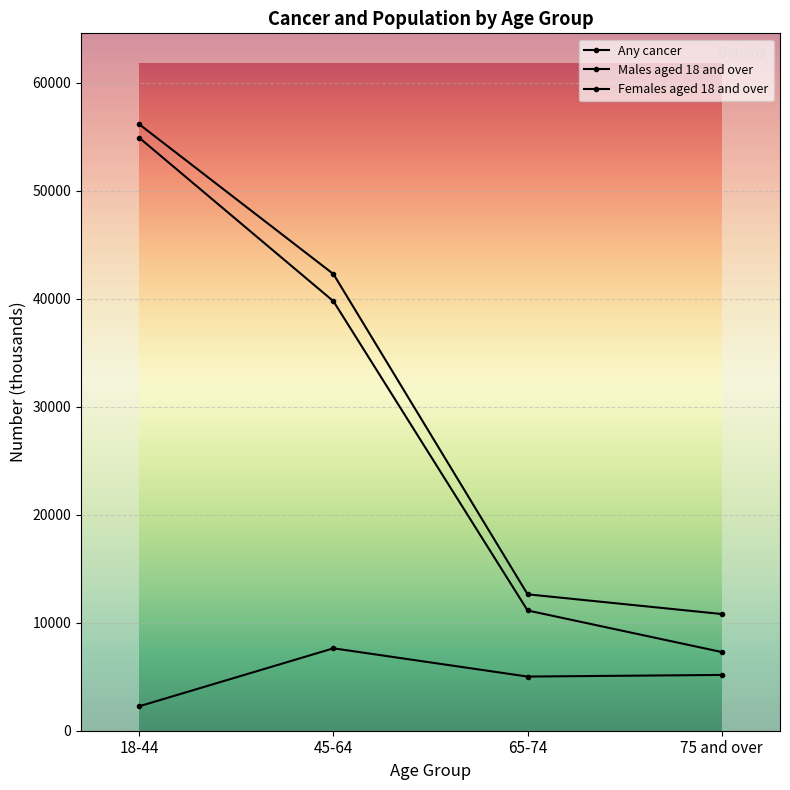

What is the difference between the maximum and minimum values in the Males aged 18 and over series?

47607